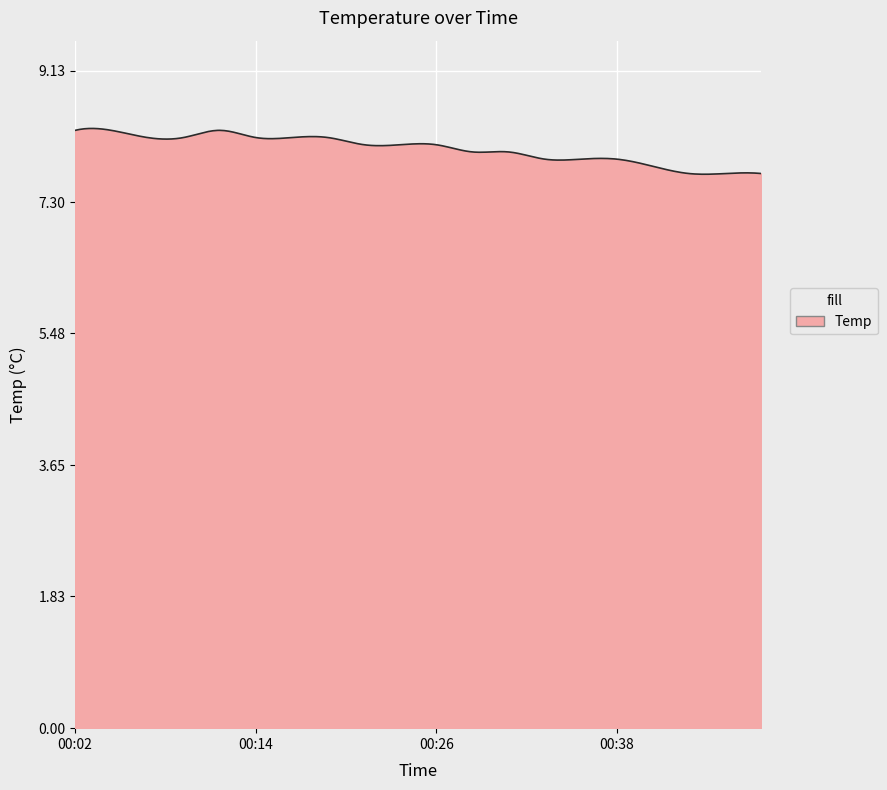

What is the smallest value displayed?

7.7